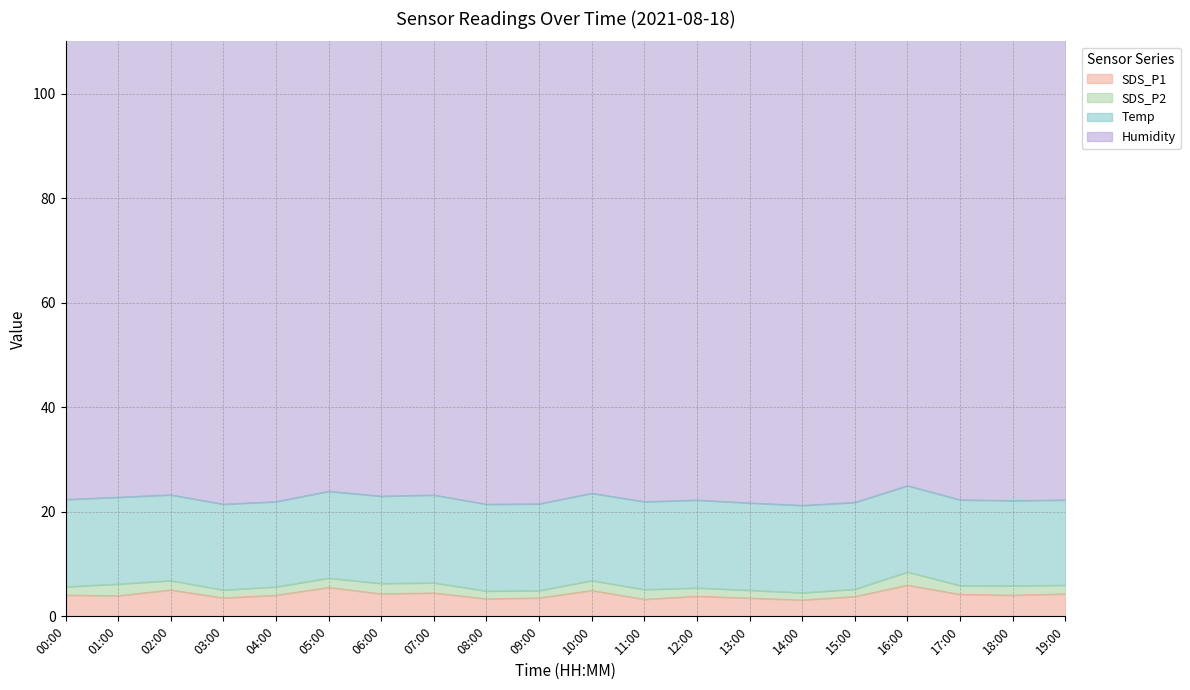

Which has a higher value, 04:00 or 11:00?

04:00